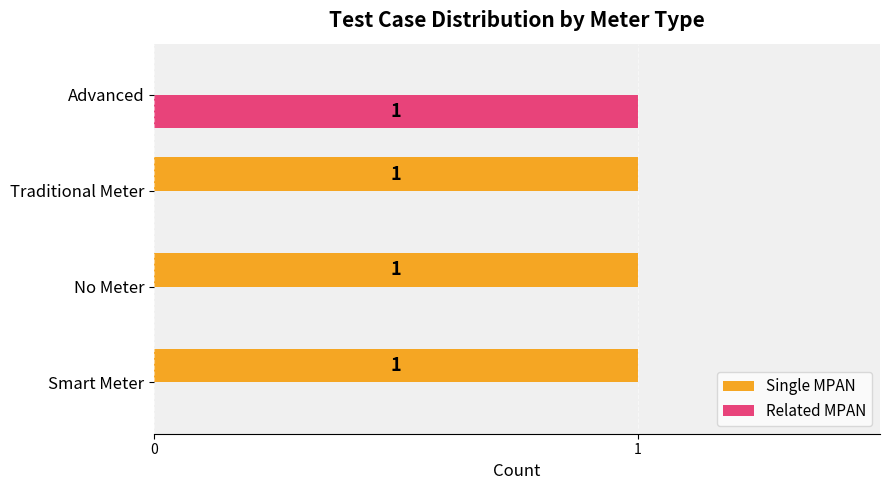

How many Related MPAN values are between 0 and 1?

4